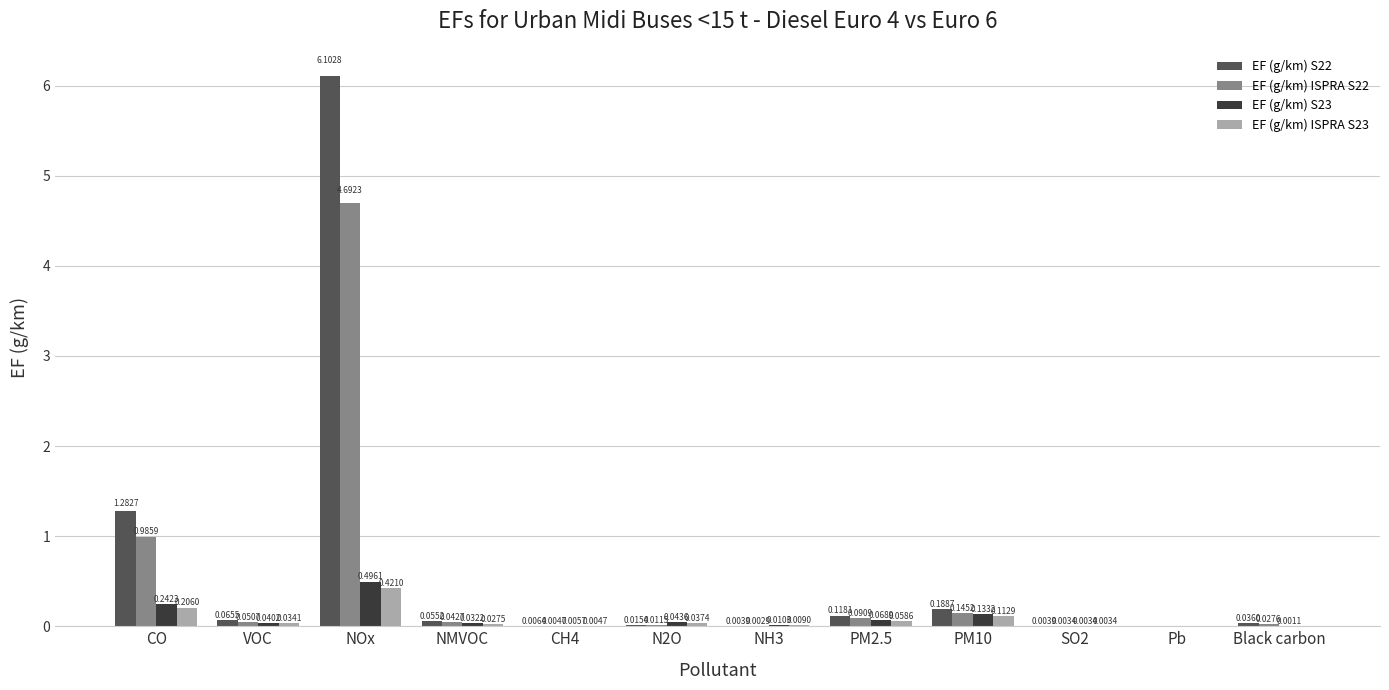

Which series has the largest total across all categories?

EF (g/km) S22